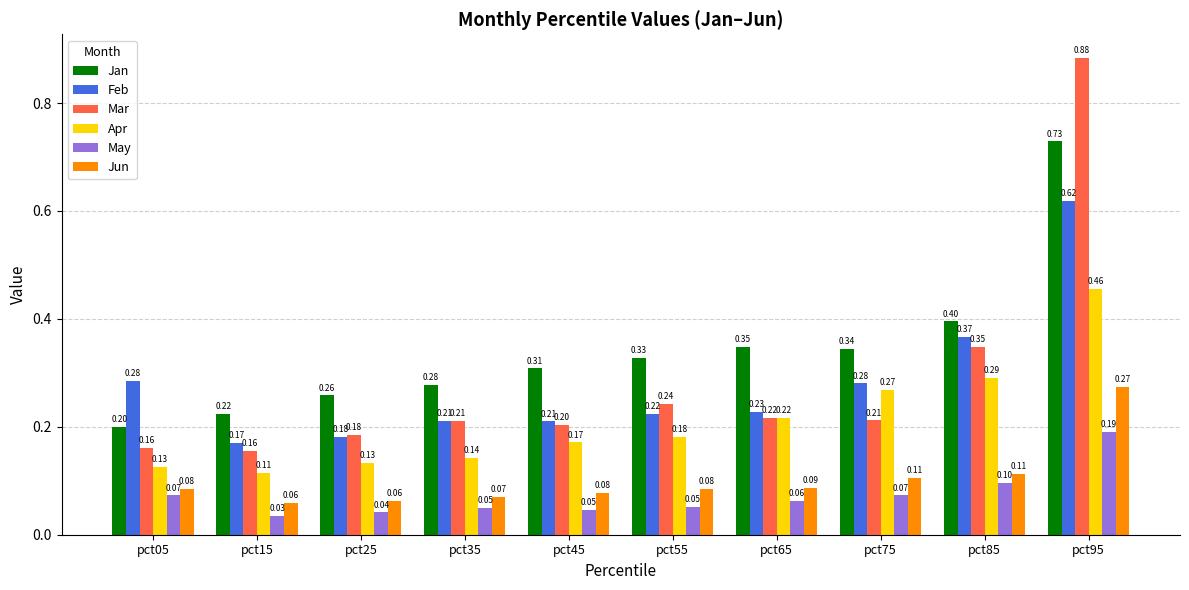

Which series changed the most between pct05 and pct95?

Mar